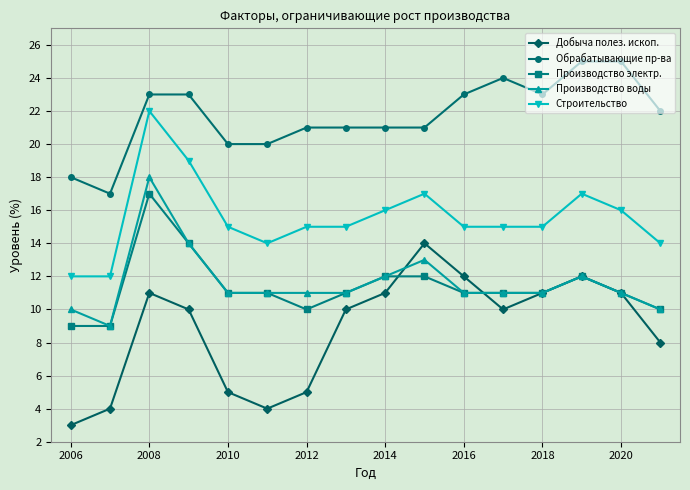

True or false: Производство воды and Обрабатывающие пр-ва intersect in this chart.

False